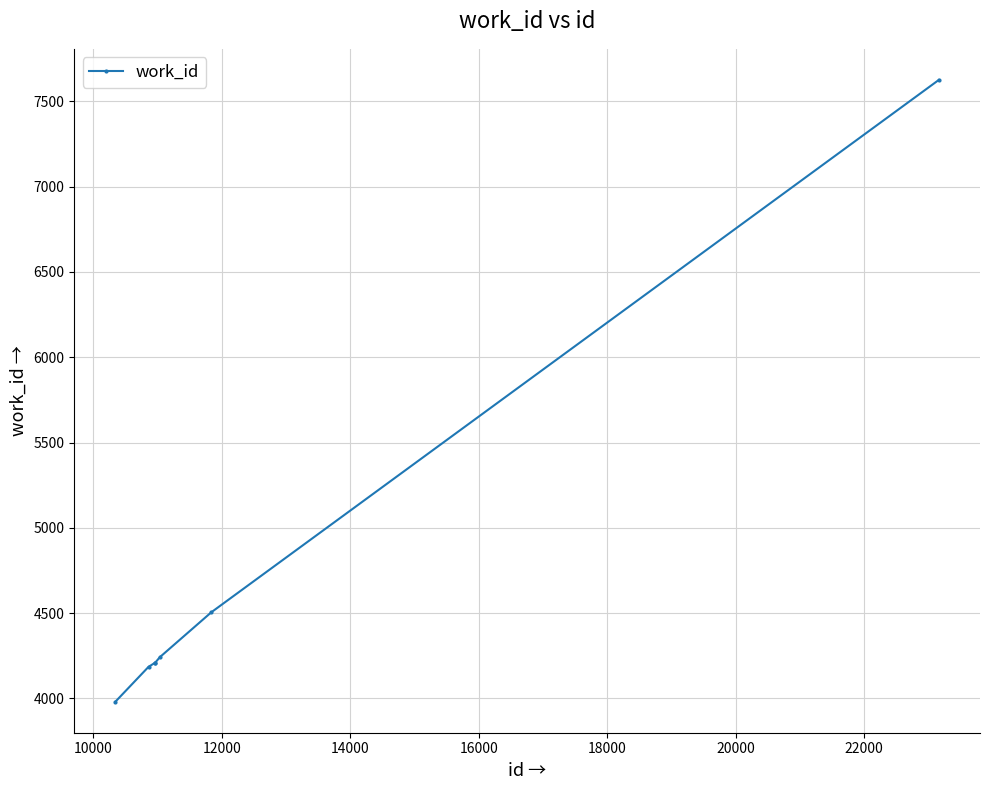

What is the maximum value shown in the chart?

7626